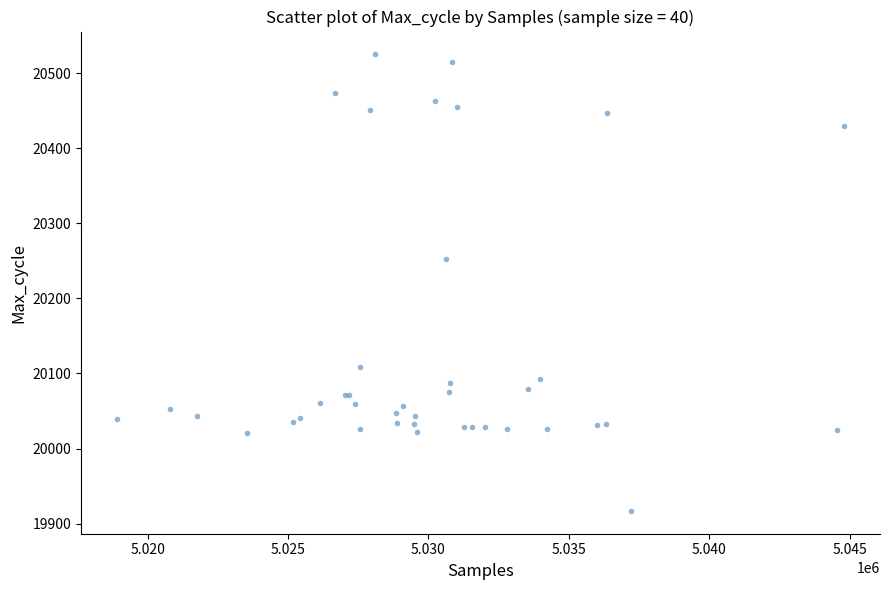

What Y value in the scatter plot is closest to 20221?

20252